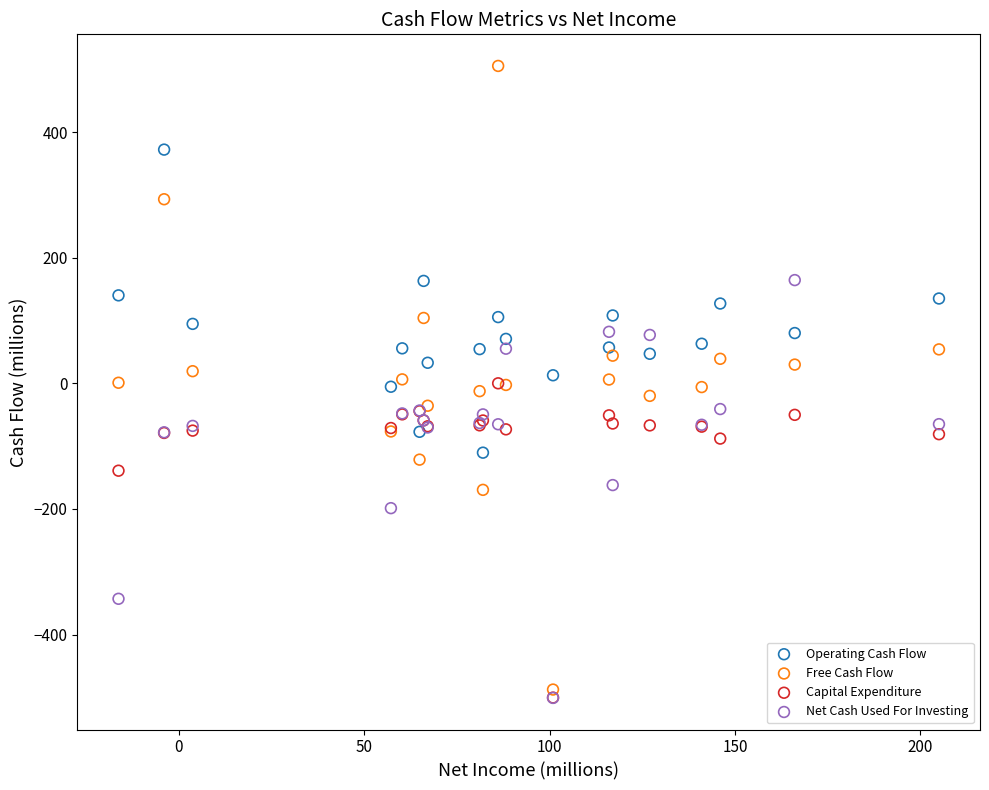

What are all the series names shown in the legend?

Operating Cash Flow, Free Cash Flow, Capital Expenditure, Net Cash Used For Investing